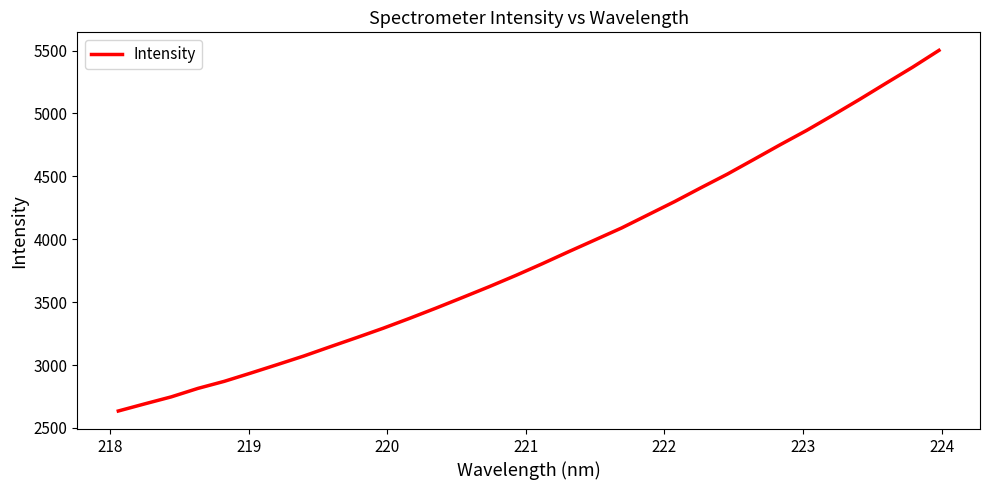

What is the difference between the maximum and minimum values?

2867.0